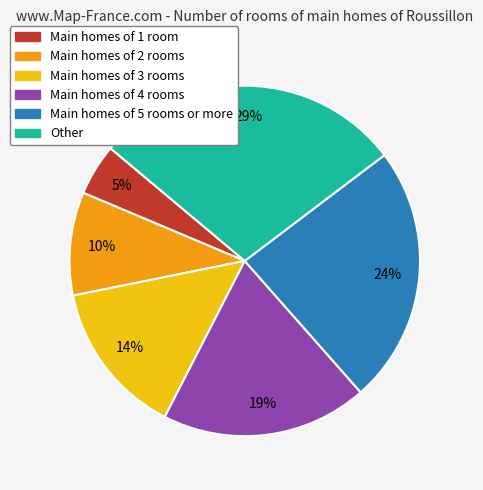

Is there a majority slice in this chart?

No